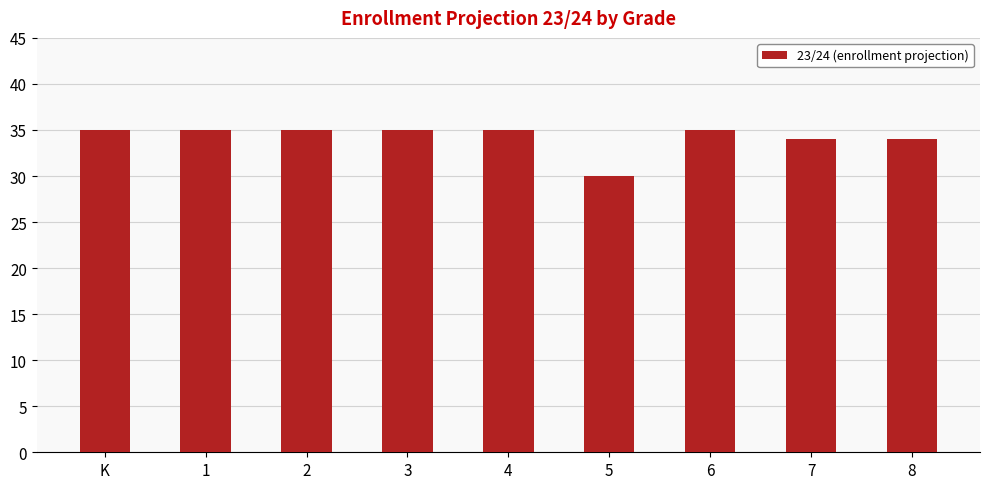

Which category has the lowest value across all series?

5